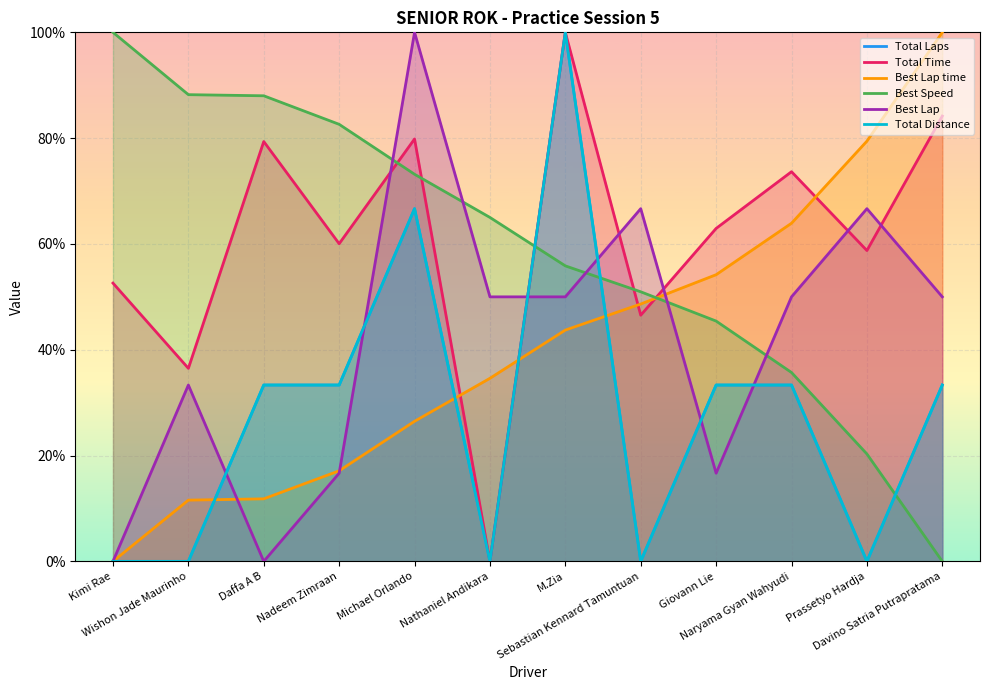

True or false: Total Time has more than 1 points higher than both neighbors.

True